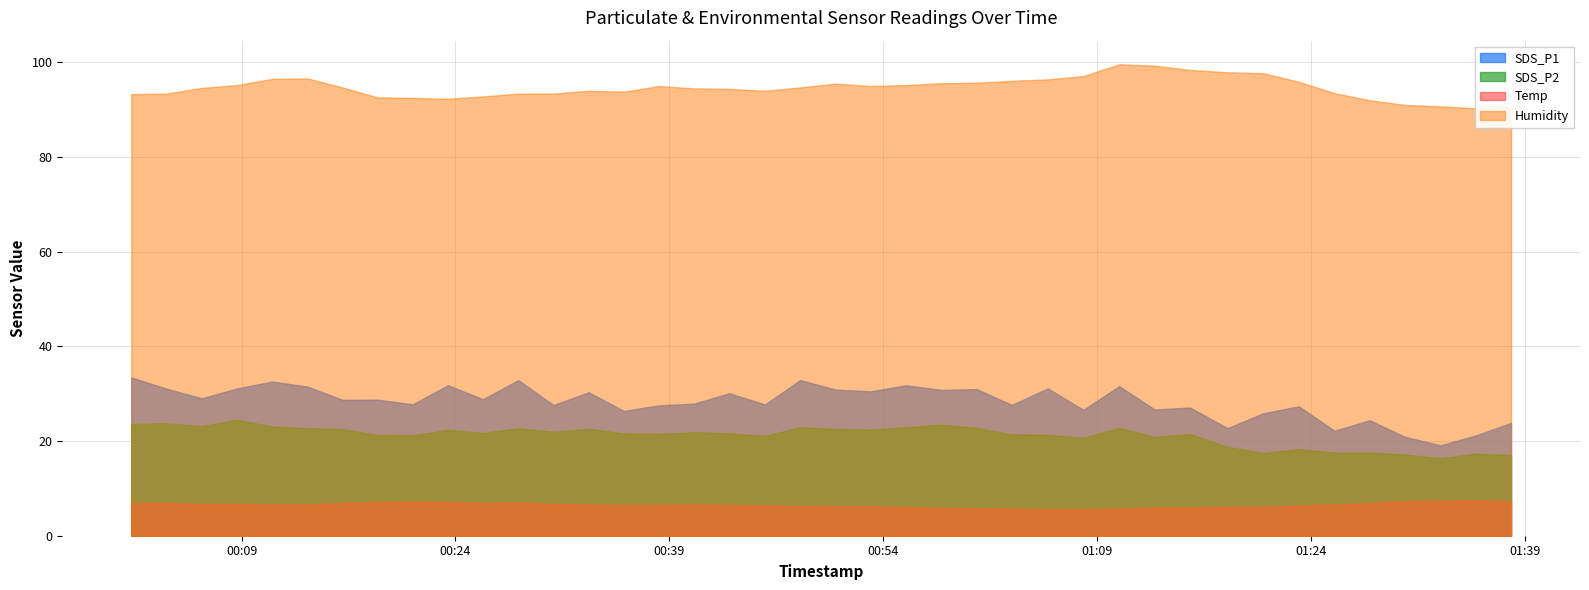

What is the average value of the SDS_P2 series?

21.2